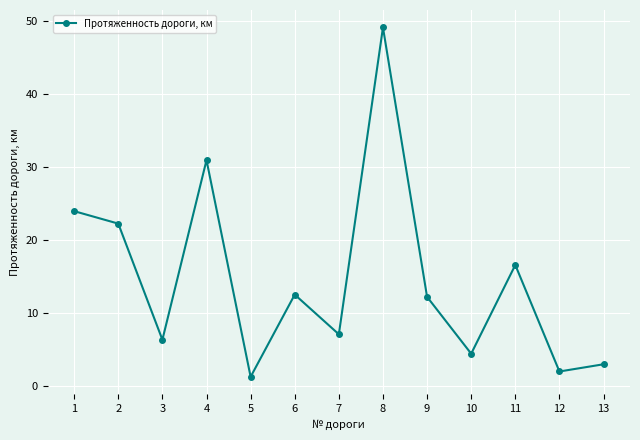

The chart shows a value of 3.0 at 13. True or false?

True